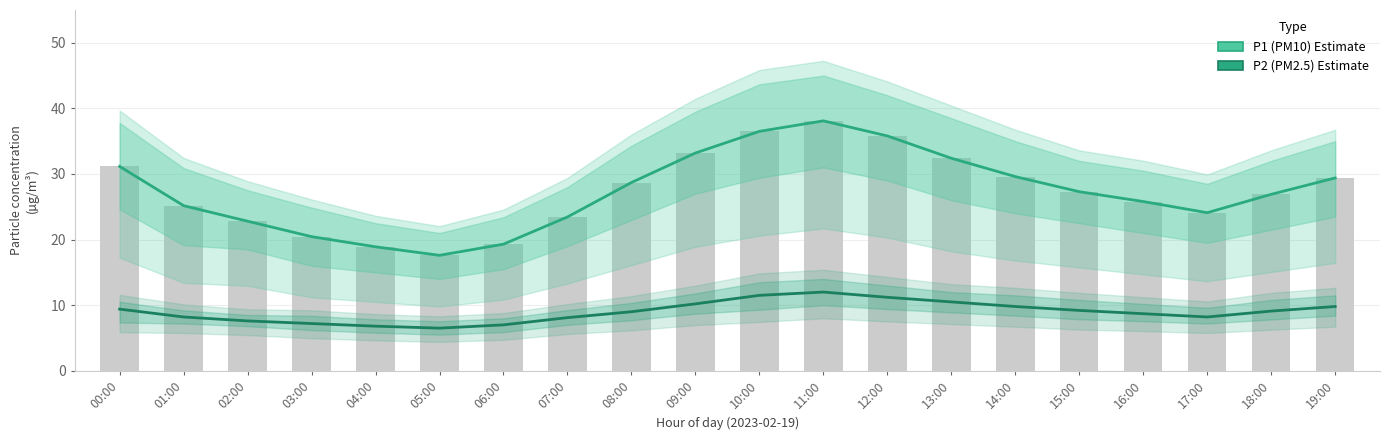

Which category has the highest value in the P1 (PM10) Estimate series?

11:00